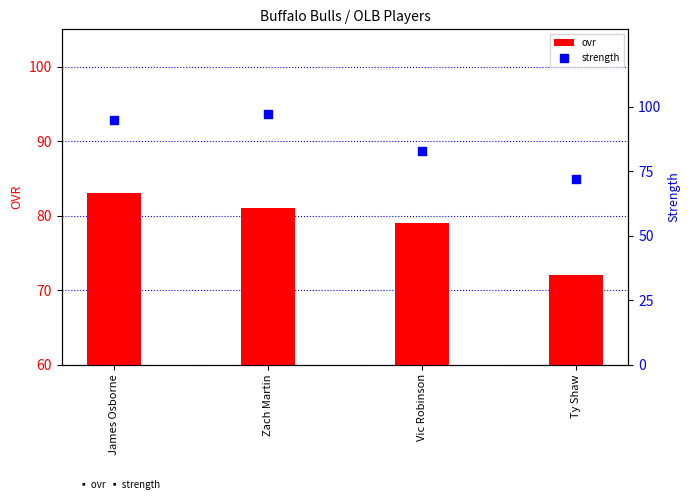

At which category is the sum across all series the highest?

James Osborne